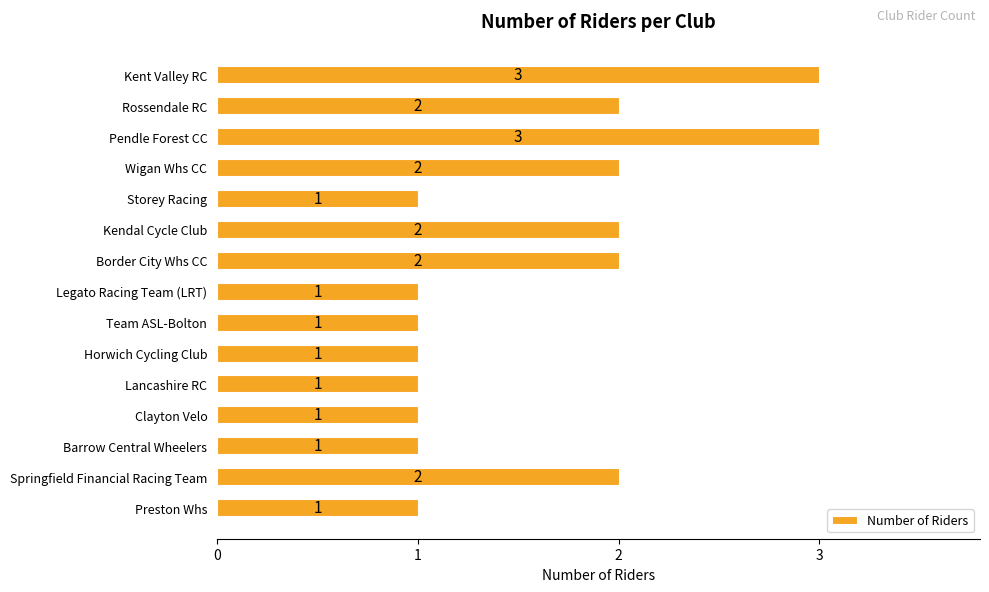

How many data points are above 1?

7